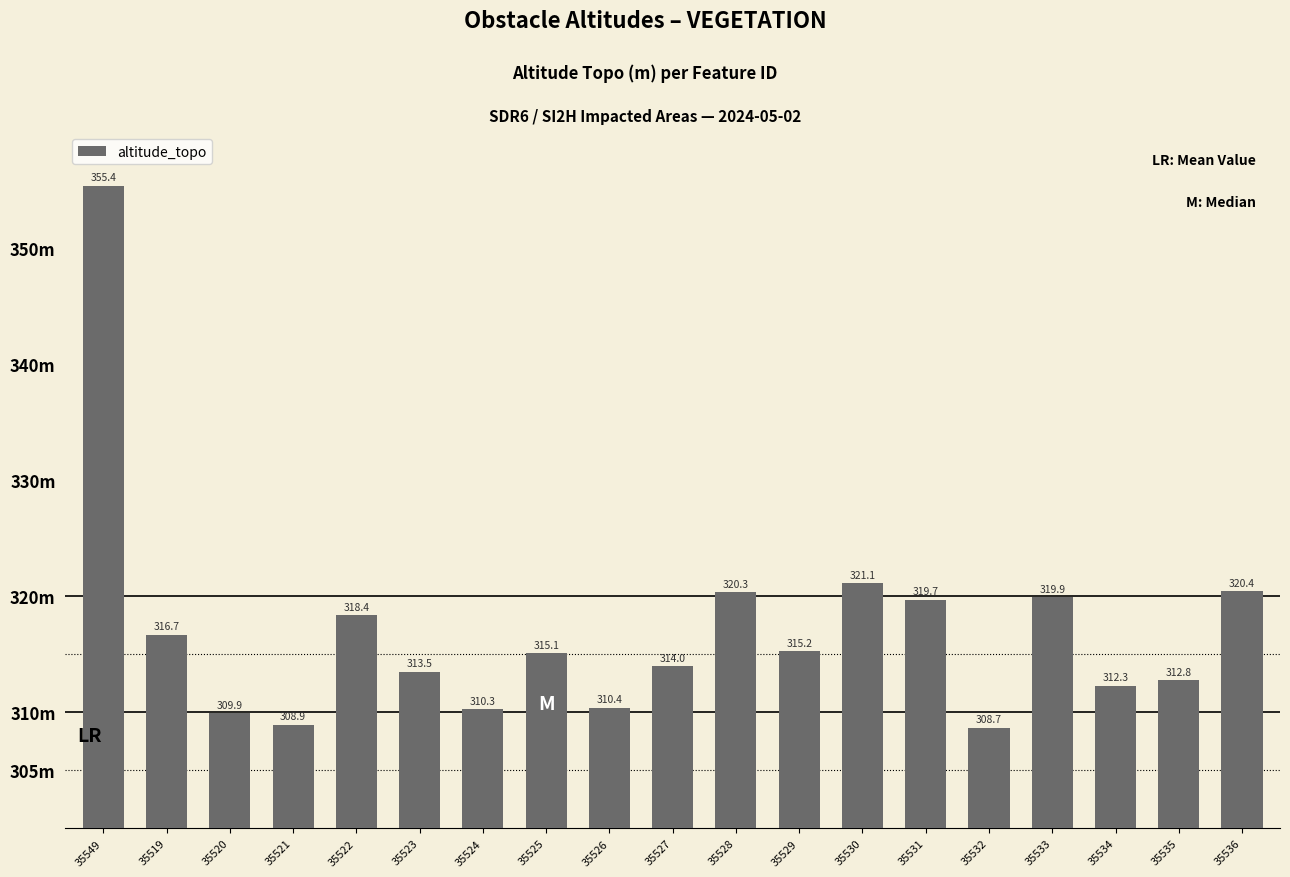

Are the bars horizontal?

No